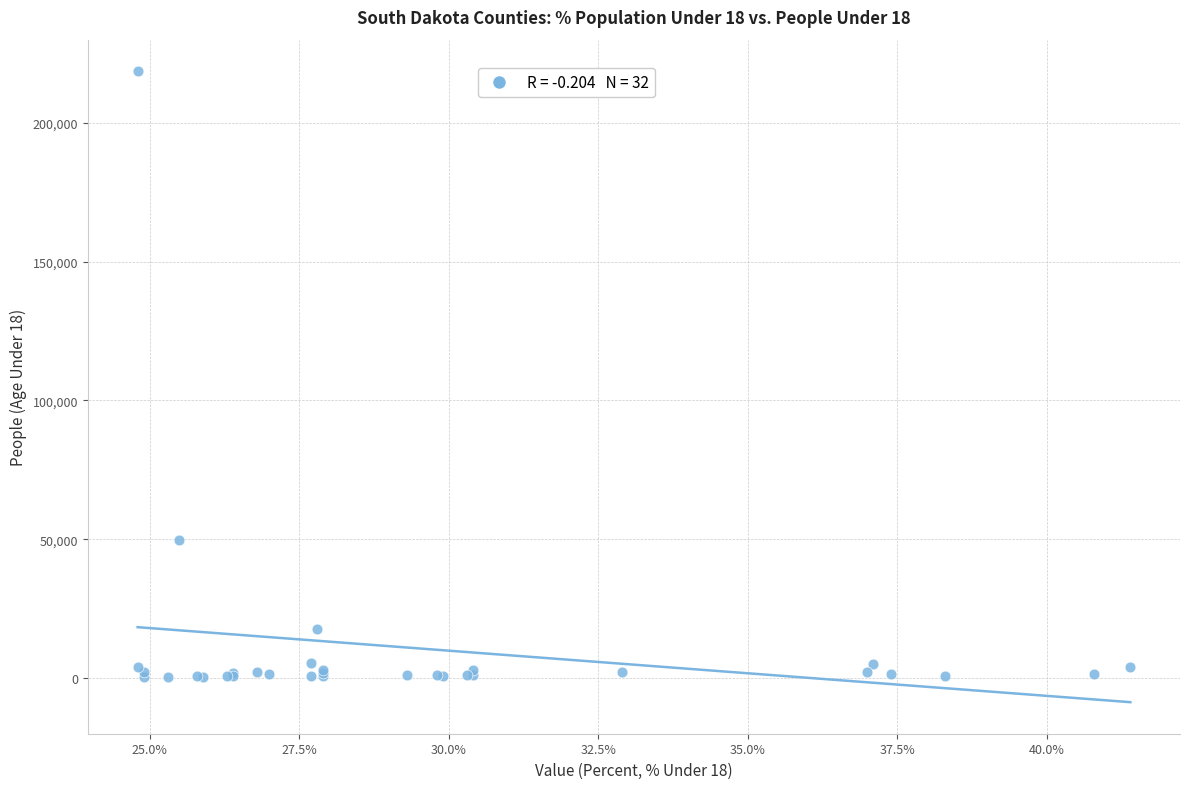

What Y value in the scatter plot is closest to 109463?

49621